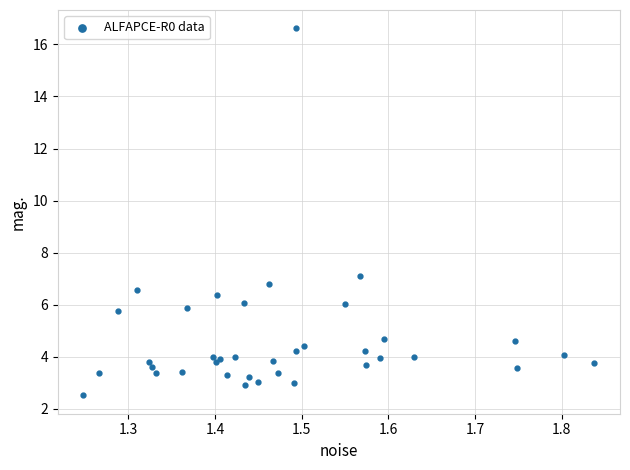

What Y value in the scatter plot is closest to 9?

7.1